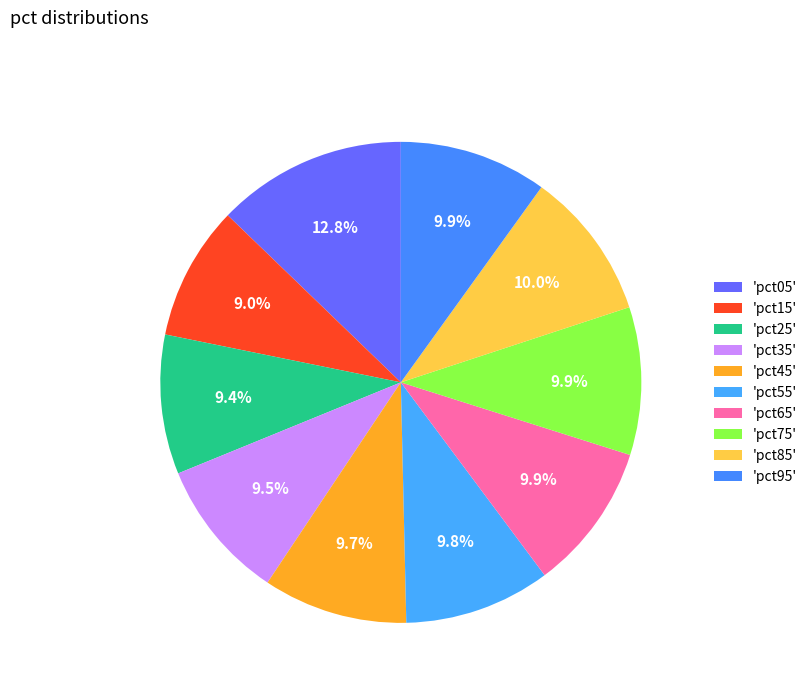

How many slices are in this pie chart?

10